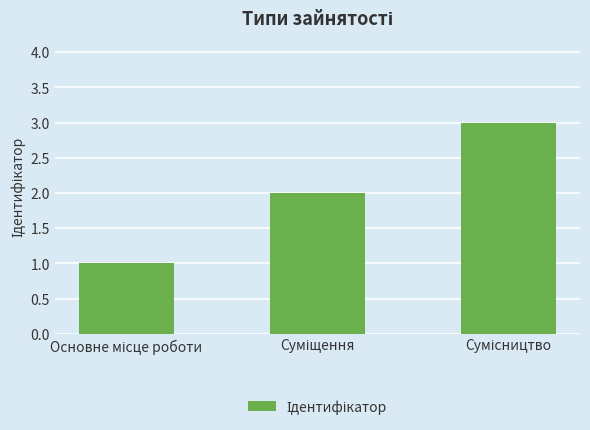

What is the maximum value shown in the chart?

3